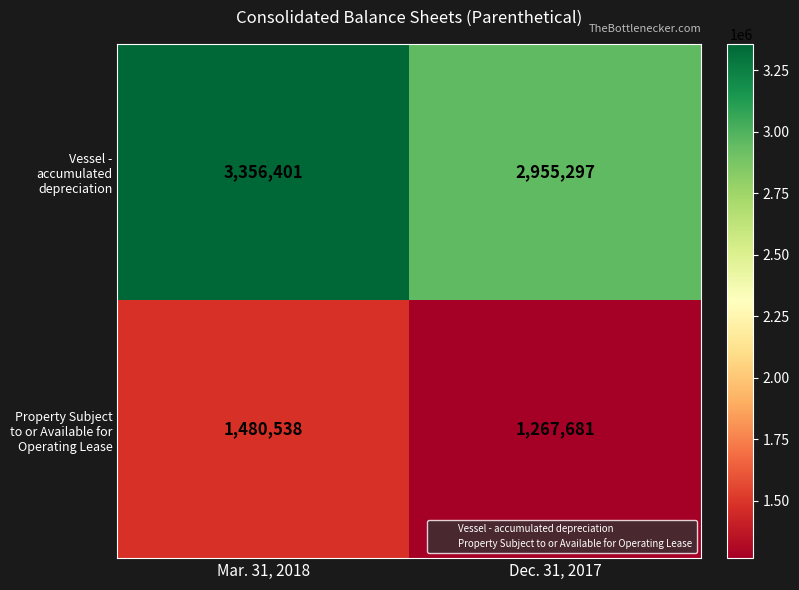

True or false: Vessel - accumulated depreciation has a value of 4720884 at Dec. 31, 2017.

False